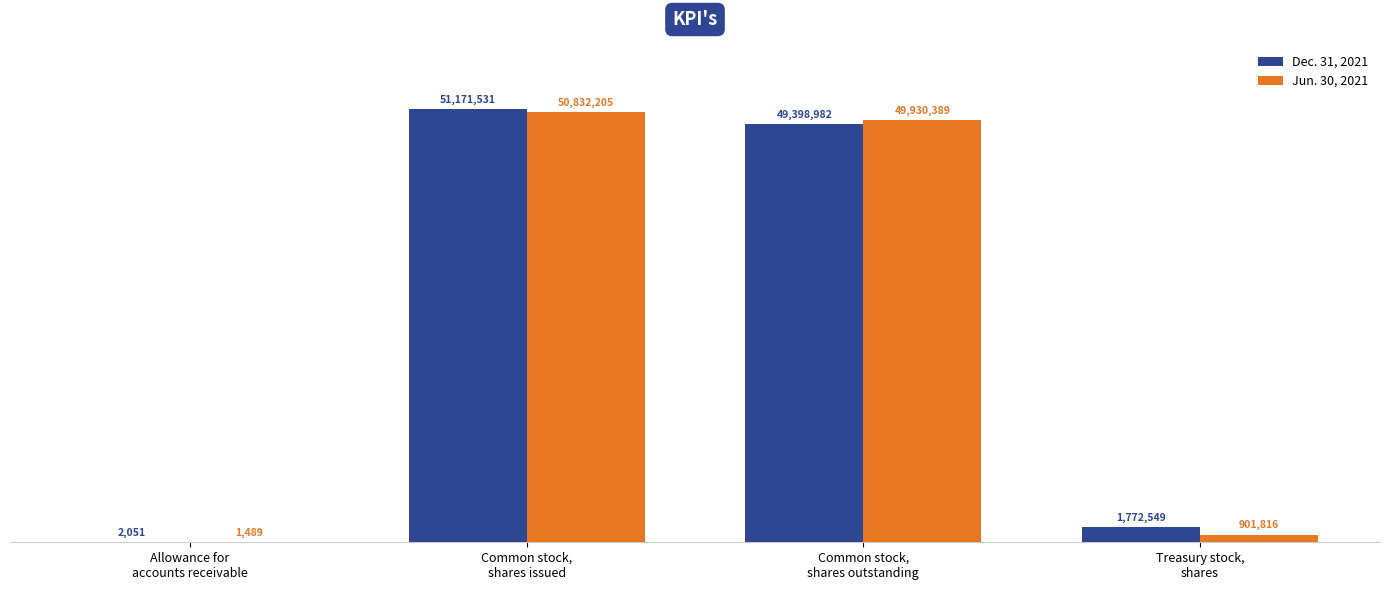

Does the chart contain stacked bars?

No